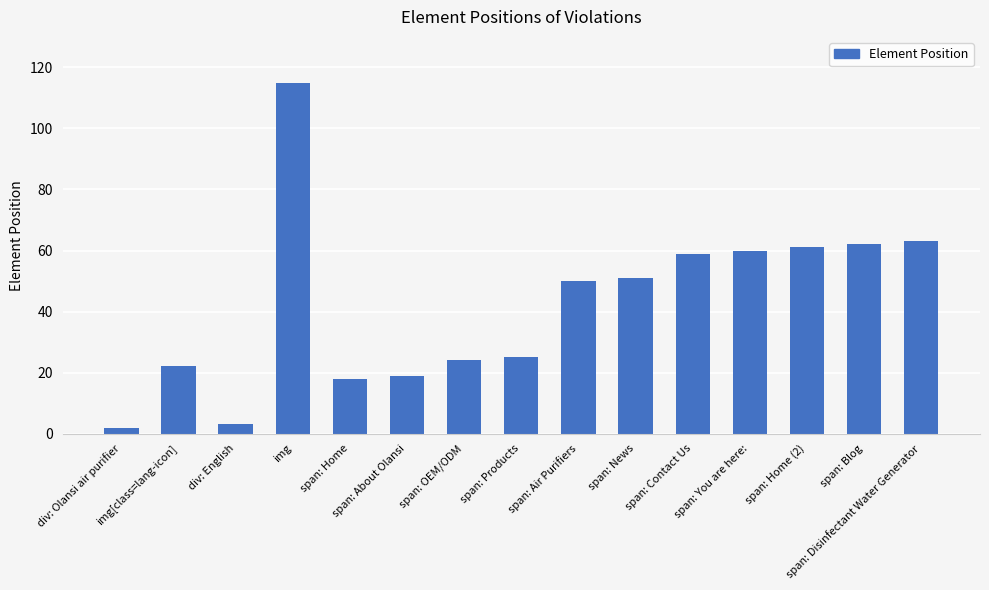

The value at span: Air Purifiers is 24. True or false?

False